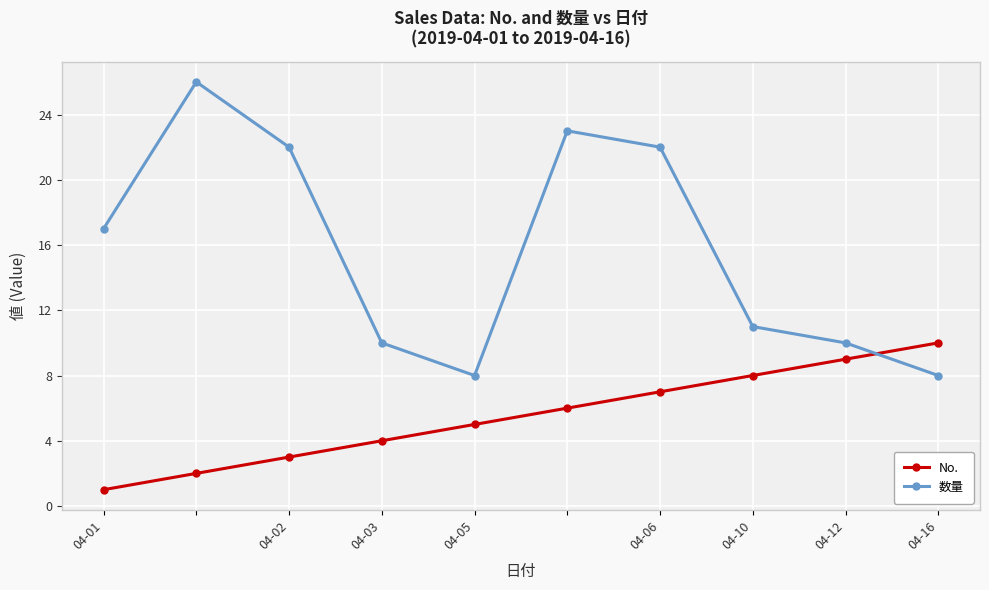

How many intersections are there between 数量 and No.?

1